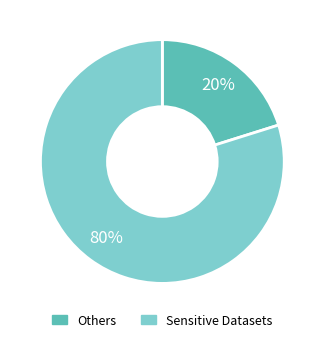

To the nearest percent, what is the average slice percentage?

50%